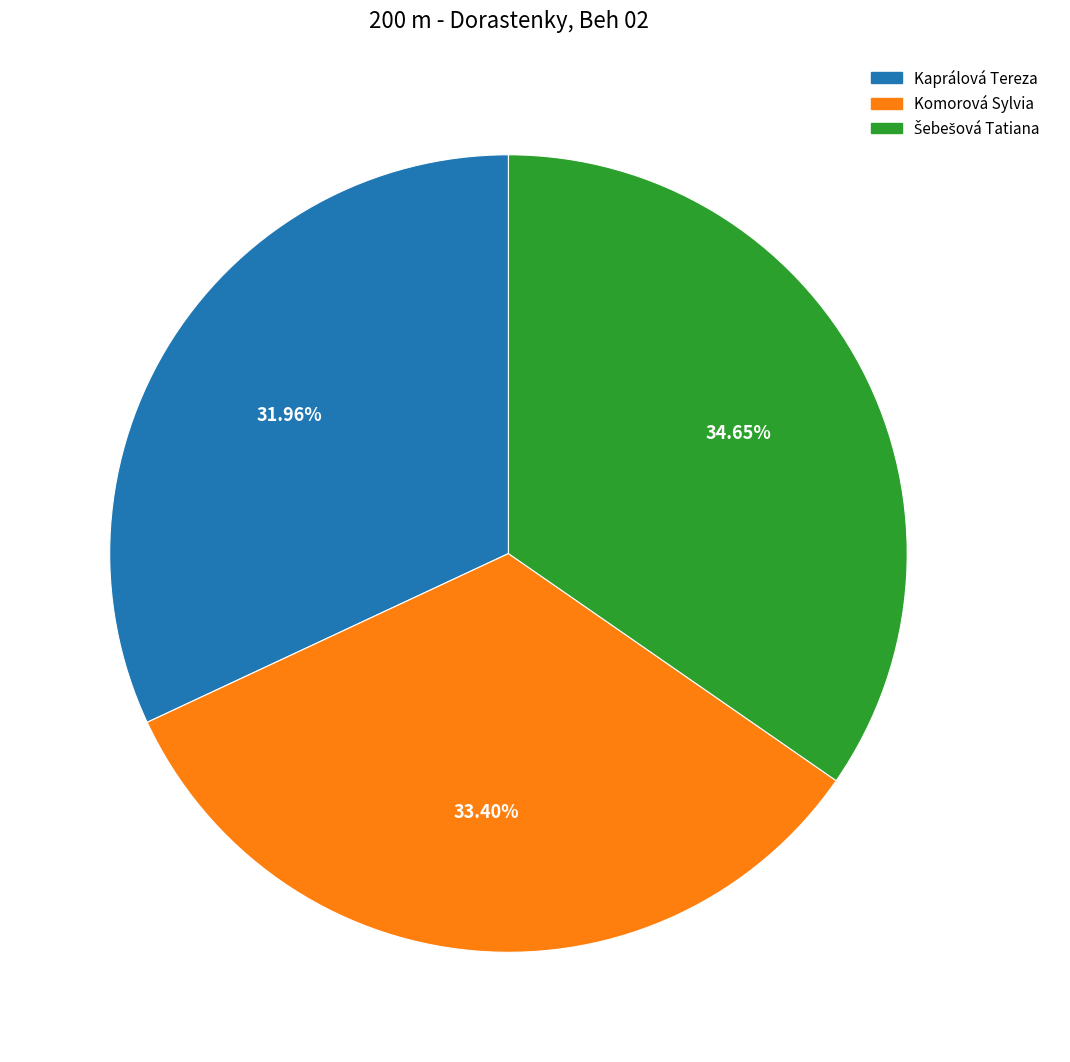

Which slice is the smallest?

Kaprálová Tereza